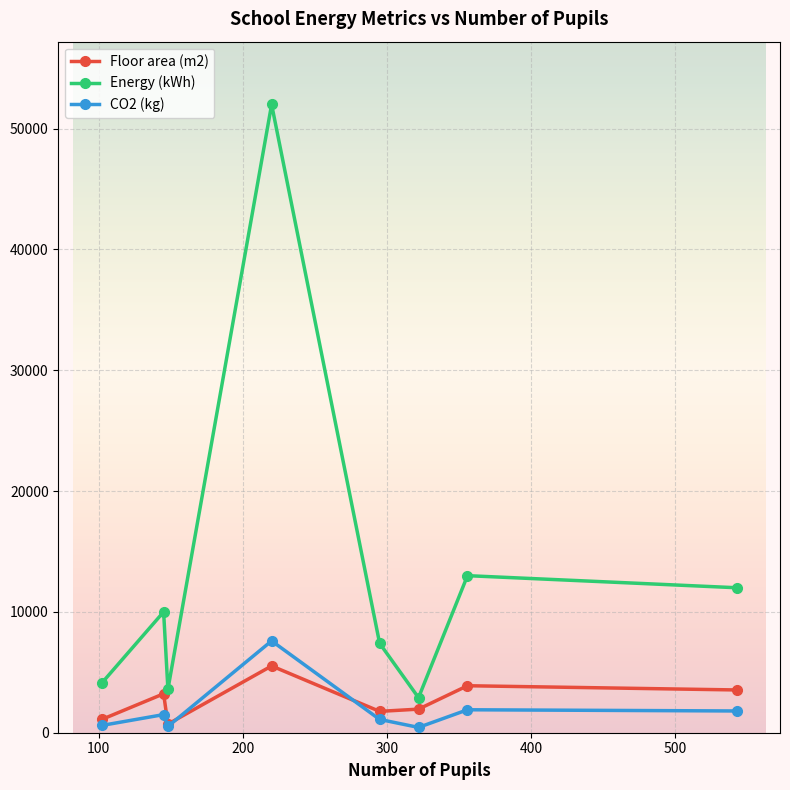

True or false: Floor area (m2) and Energy (kWh) intersect in this chart.

False